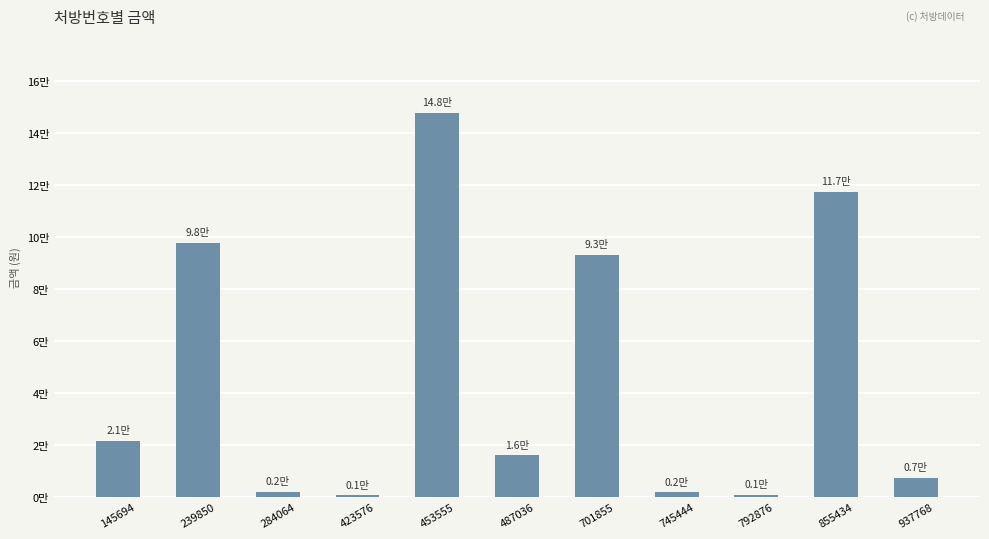

What is the minimum value shown in the chart?

0.1